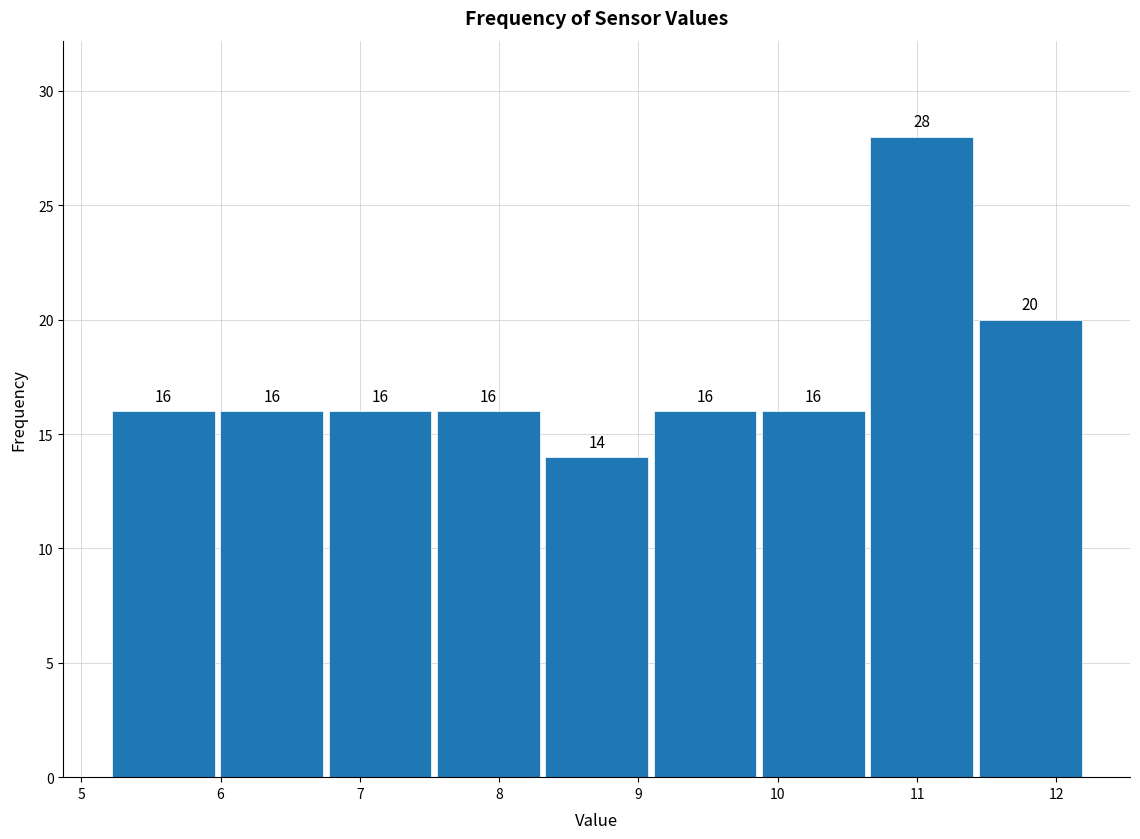

Over which range of the x-axis is the bar tallest?

10.6 to 11.4